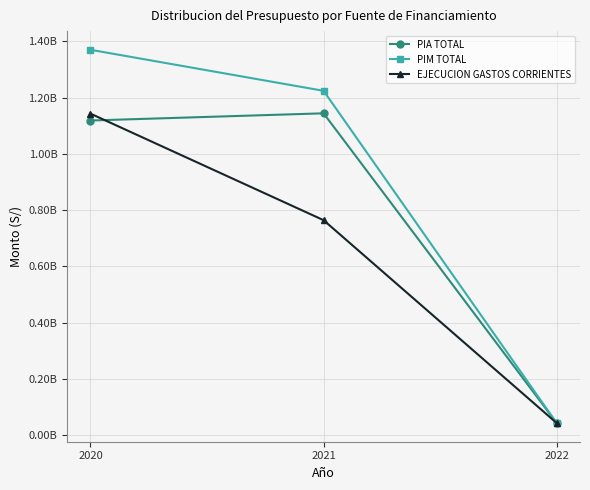

Does the chart have visible grid lines?

Yes